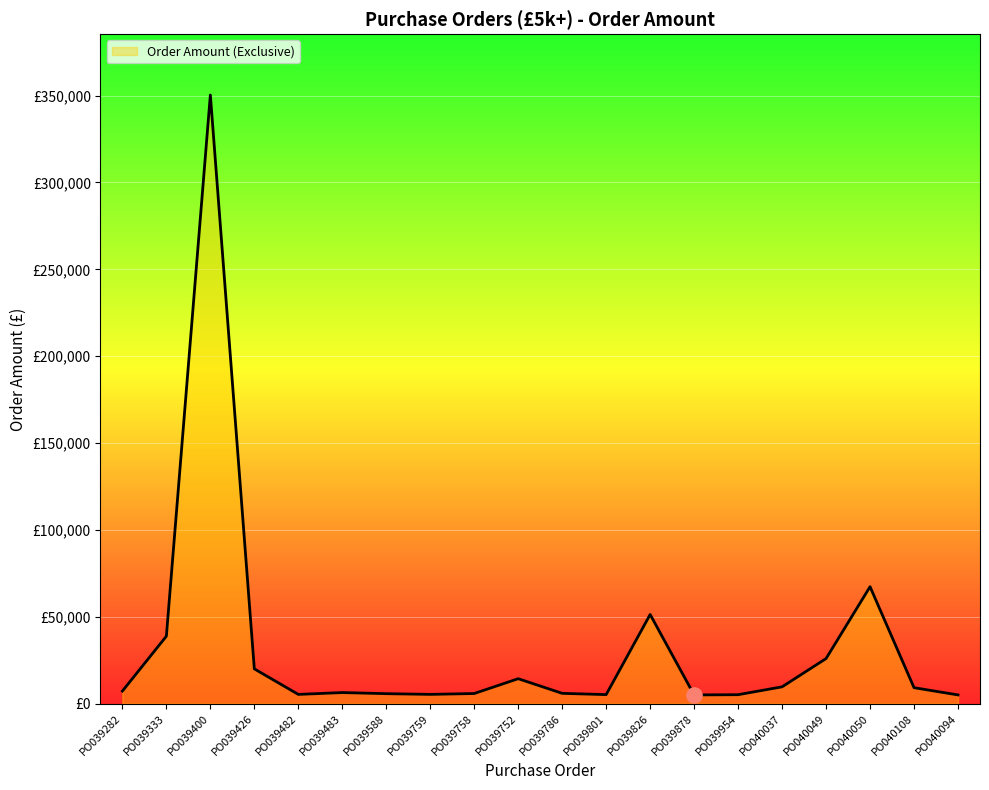

What is the change in value from PO039282 to PO039426?

+12784.6